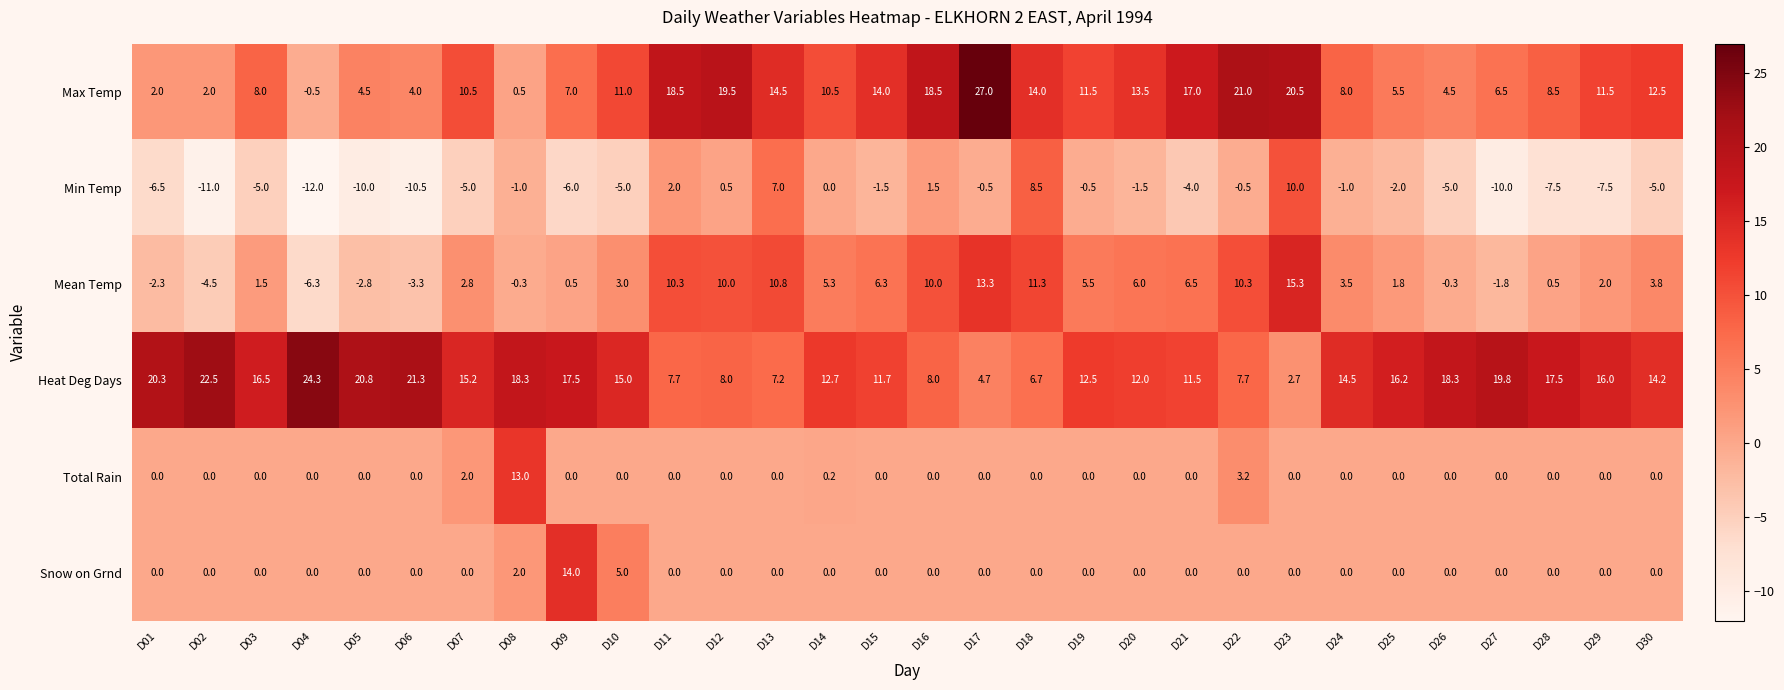

Which series has the largest total across all categories?

Heat Deg Days